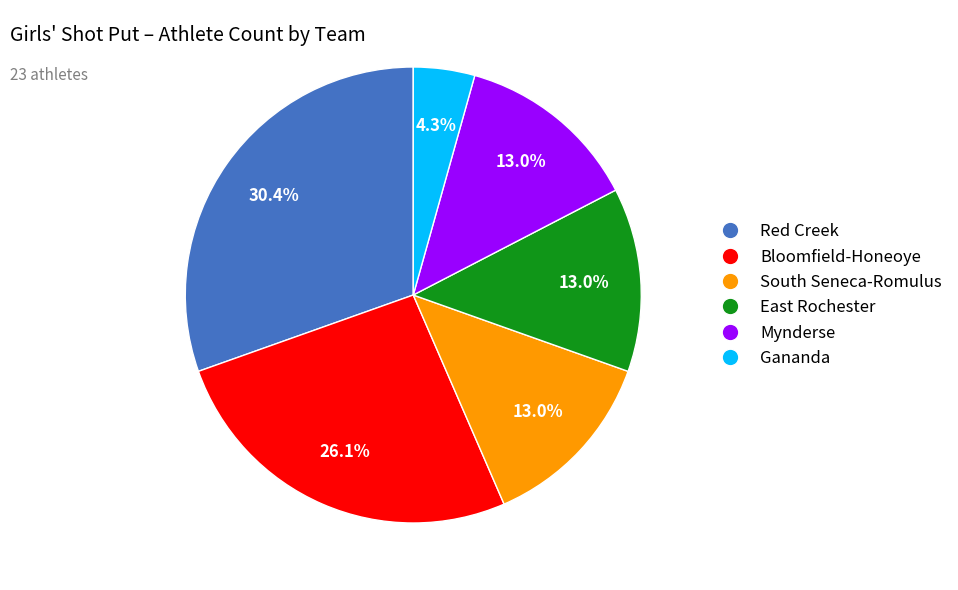

What percentage do East Rochester and Mynderse together represent?

26.1%